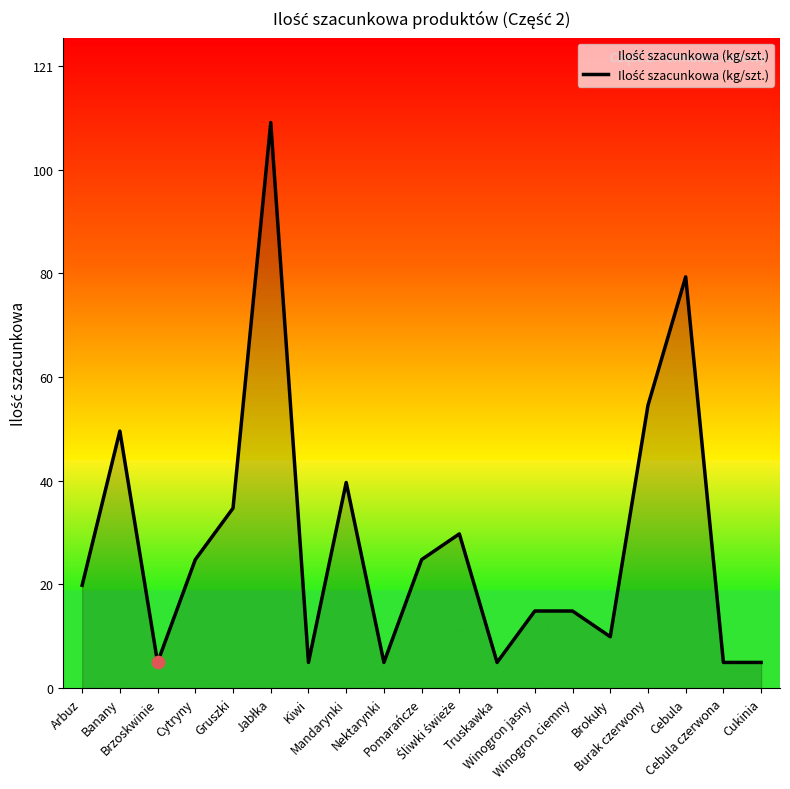

What is the difference between the maximum and minimum values?

105